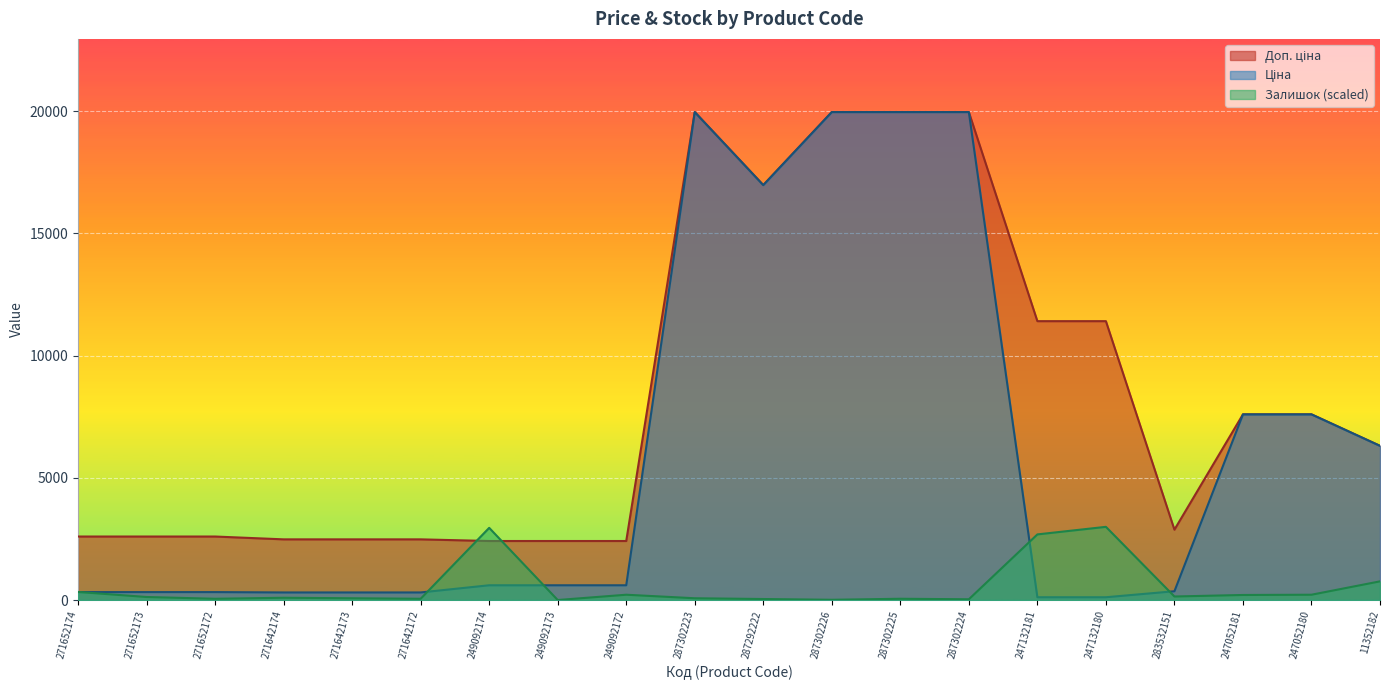

What position from the left is 271642172?

6